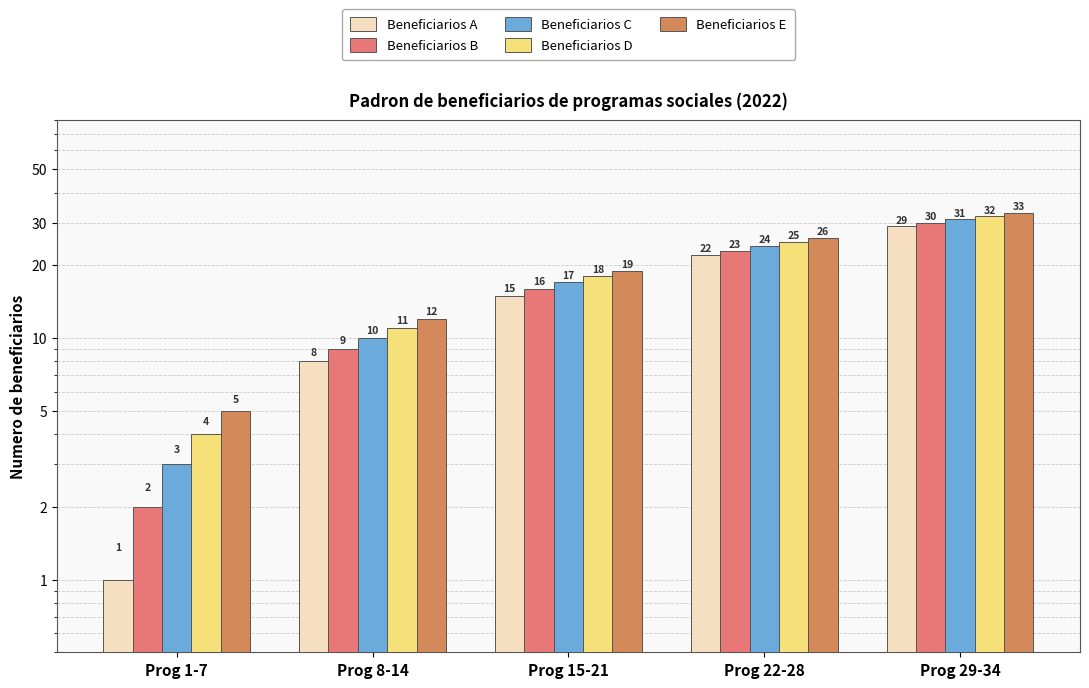

What is the sum of all Beneficiarios B values?

80